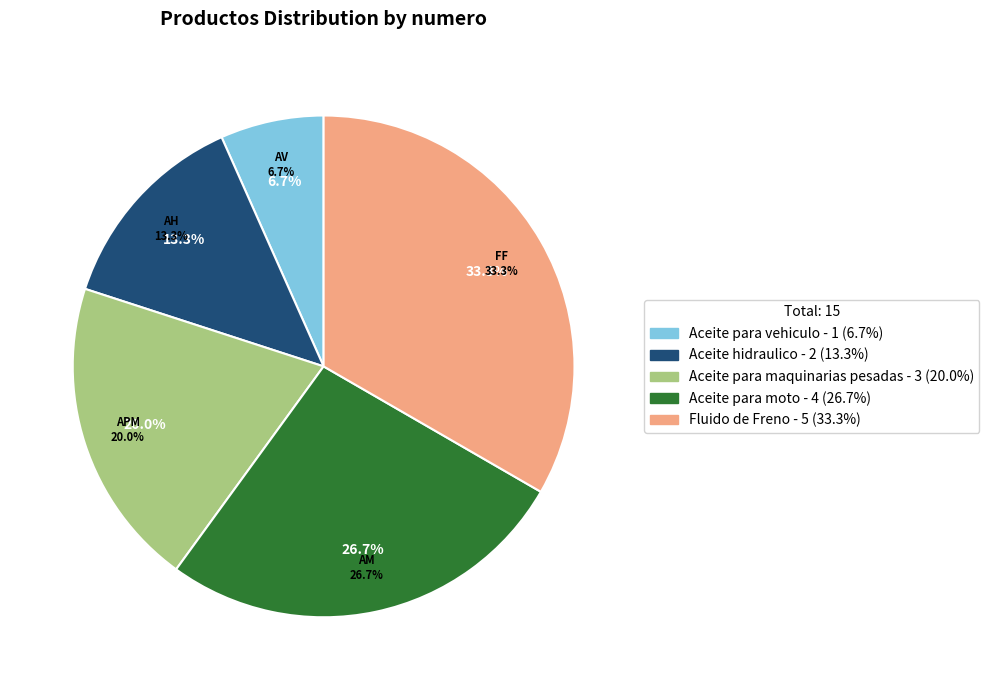

Count the number of slices in the pie.

5